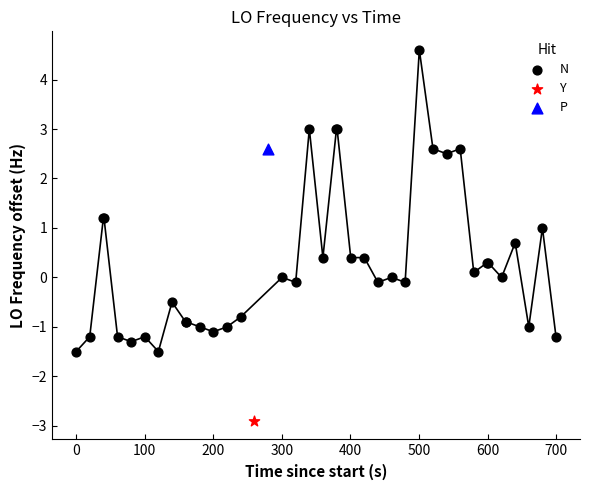

What are all the series names shown in the legend?

N, Y, P